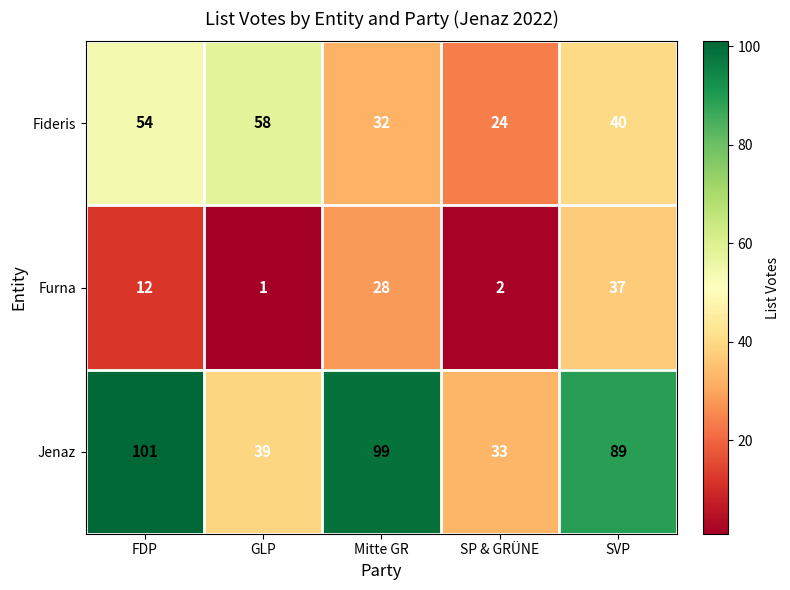

List the series in order of their peak value, lowest first.

Furna, Fideris, Jenaz